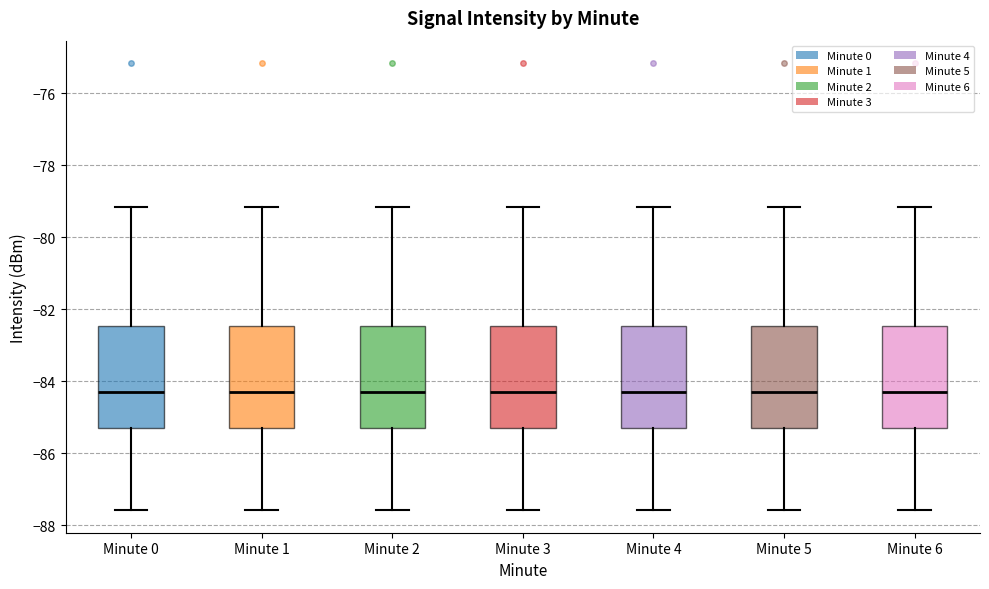

Reading left to right, transcribe this box plot: for each box, give where its median line is, the range the box spans, and where its two whiskers end, as read against the y-axis. The values are not printed on the chart, so give them approximately, as read against the axis.

Minute 0: median -84.2, box -85.2 to -82.4, whiskers -87.6 to -79.2
Minute 1: median -84.2, box -85.2 to -82.4, whiskers -87.6 to -79.2
Minute 2: median -84.2, box -85.2 to -82.4, whiskers -87.6 to -79.2
Minute 3: median -84.2, box -85.2 to -82.4, whiskers -87.6 to -79.2
Minute 4: median -84.2, box -85.2 to -82.4, whiskers -87.6 to -79.2
Minute 5: median -84.2, box -85.2 to -82.4, whiskers -87.6 to -79.2
Minute 6: median -84.2, box -85.2 to -82.4, whiskers -87.6 to -79.2